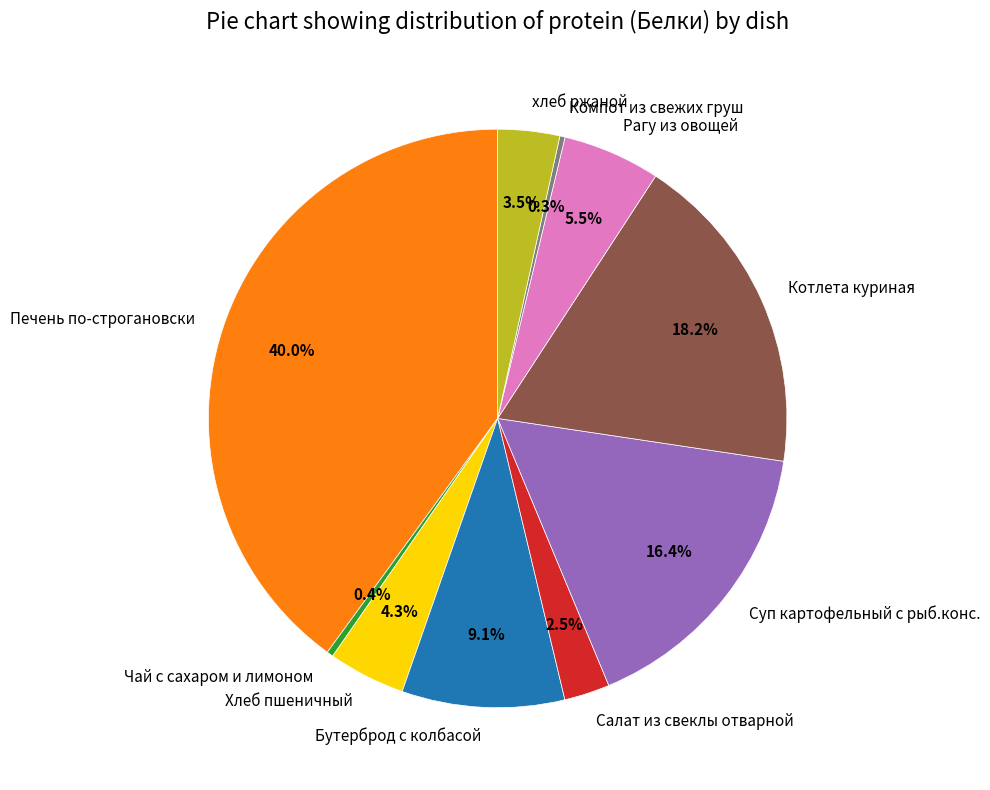

Do Чай с сахаром и лимоном and хлеб ржаной together represent more than half of the pie?

No